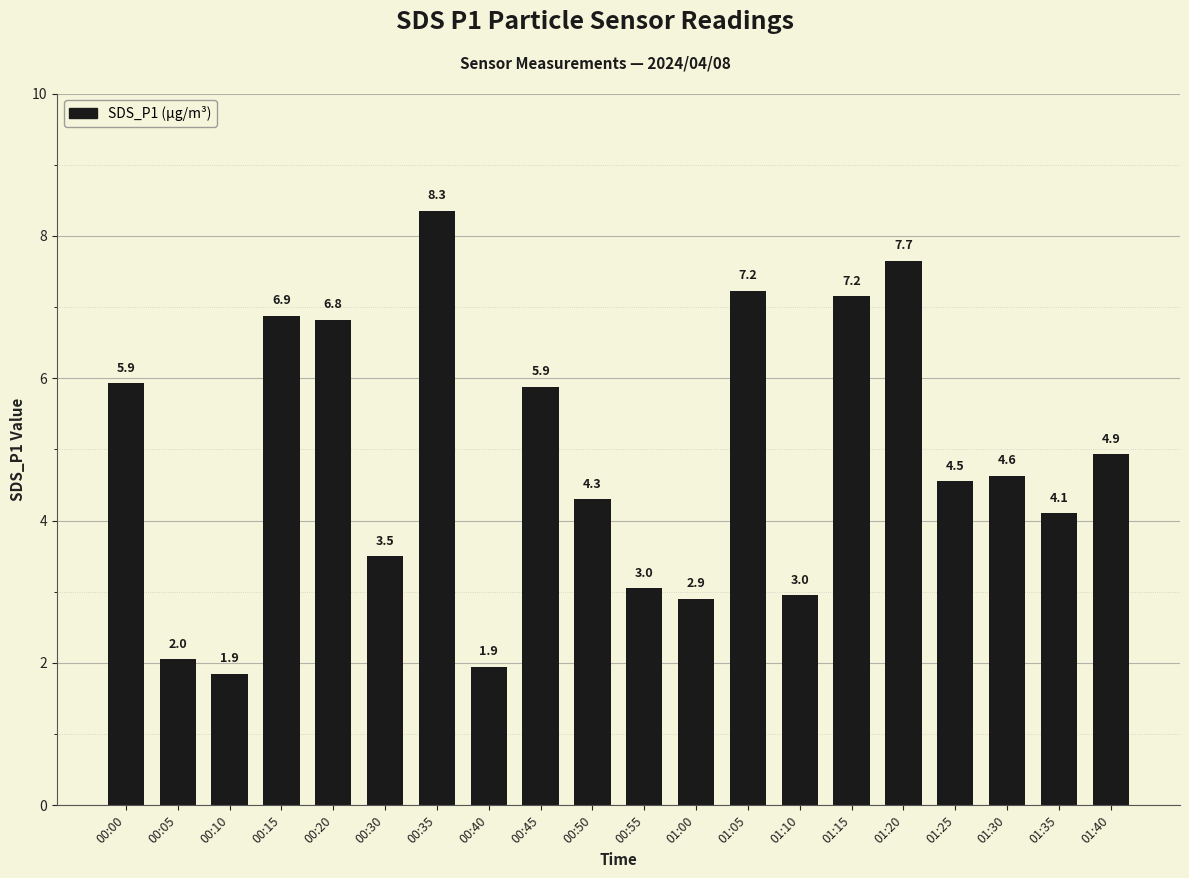

True or false: the data shows 10.8 at 01:15.

False